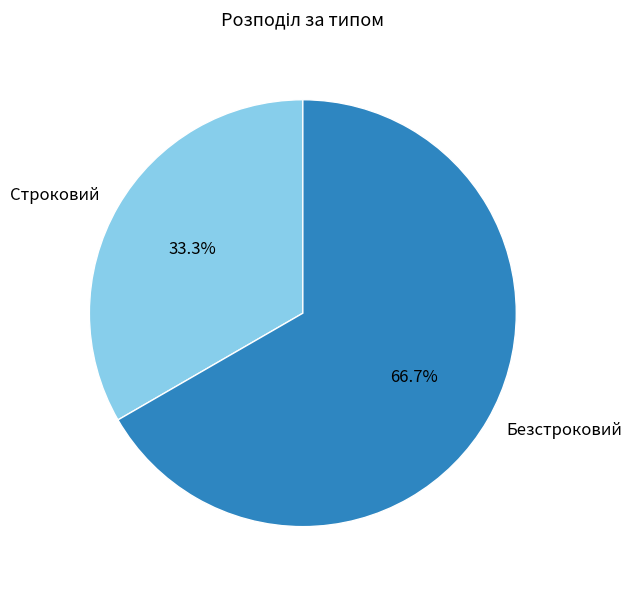

Between Строковий and Безстроковий, which is larger?

Безстроковий